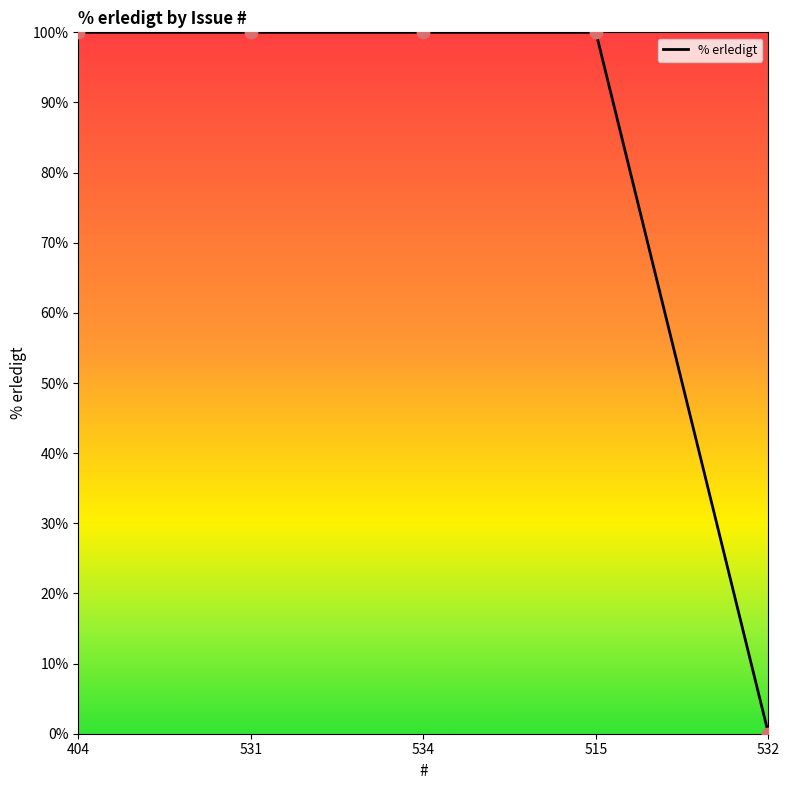

What is the ratio of the value at 531 to the value at 534?

1.0